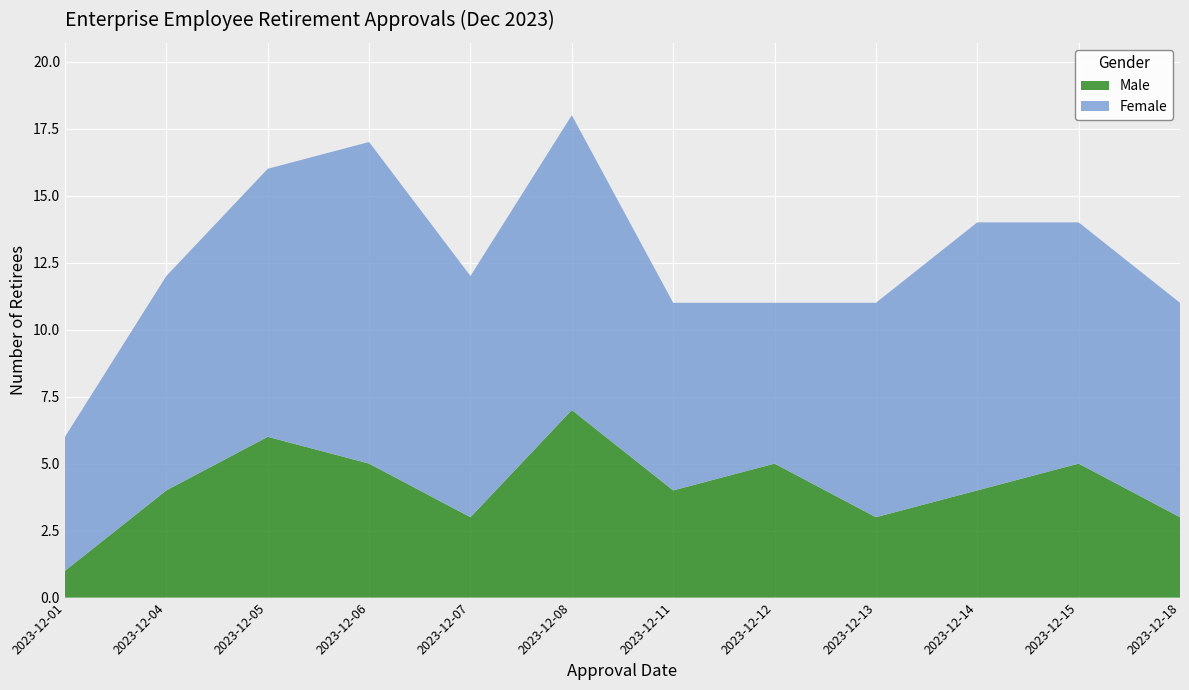

Reading left to right, transcribe all the data shown in this chart.

Female: 2023-12-01=5	2023-12-04=8	2023-12-05=10	2023-12-06=12	2023-12-07=9	2023-12-08=11	2023-12-11=7	2023-12-12=6	2023-12-13=8	2023-12-14=10	2023-12-15=9	2023-12-18=8
Male: 2023-12-01=1	2023-12-04=4	2023-12-05=6	2023-12-06=5	2023-12-07=3	2023-12-08=7	2023-12-11=4	2023-12-12=5	2023-12-13=3	2023-12-14=4	2023-12-15=5	2023-12-18=3